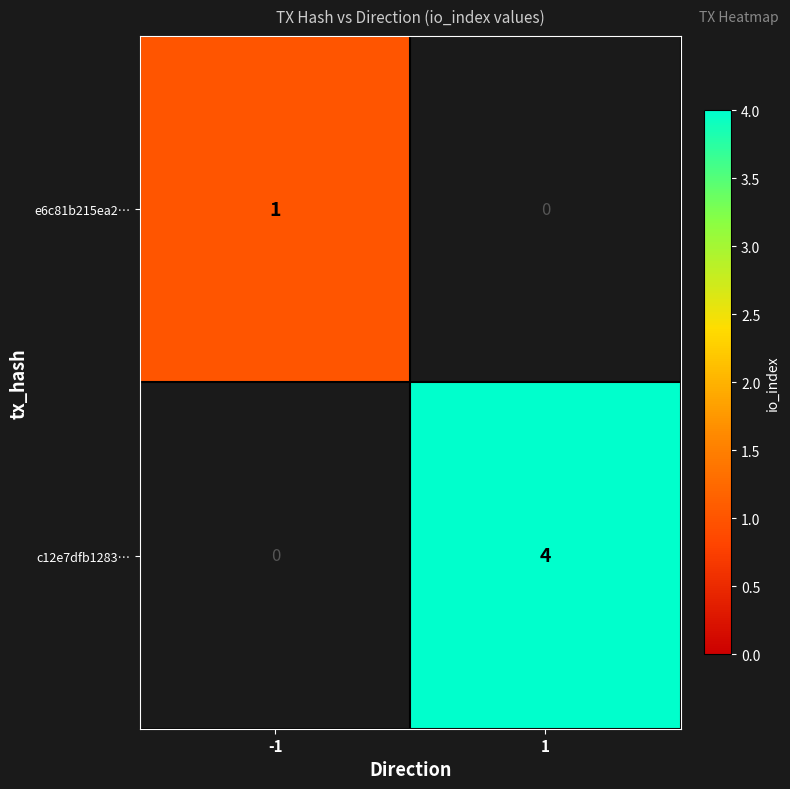

What is the maximum value shown in the chart?

4